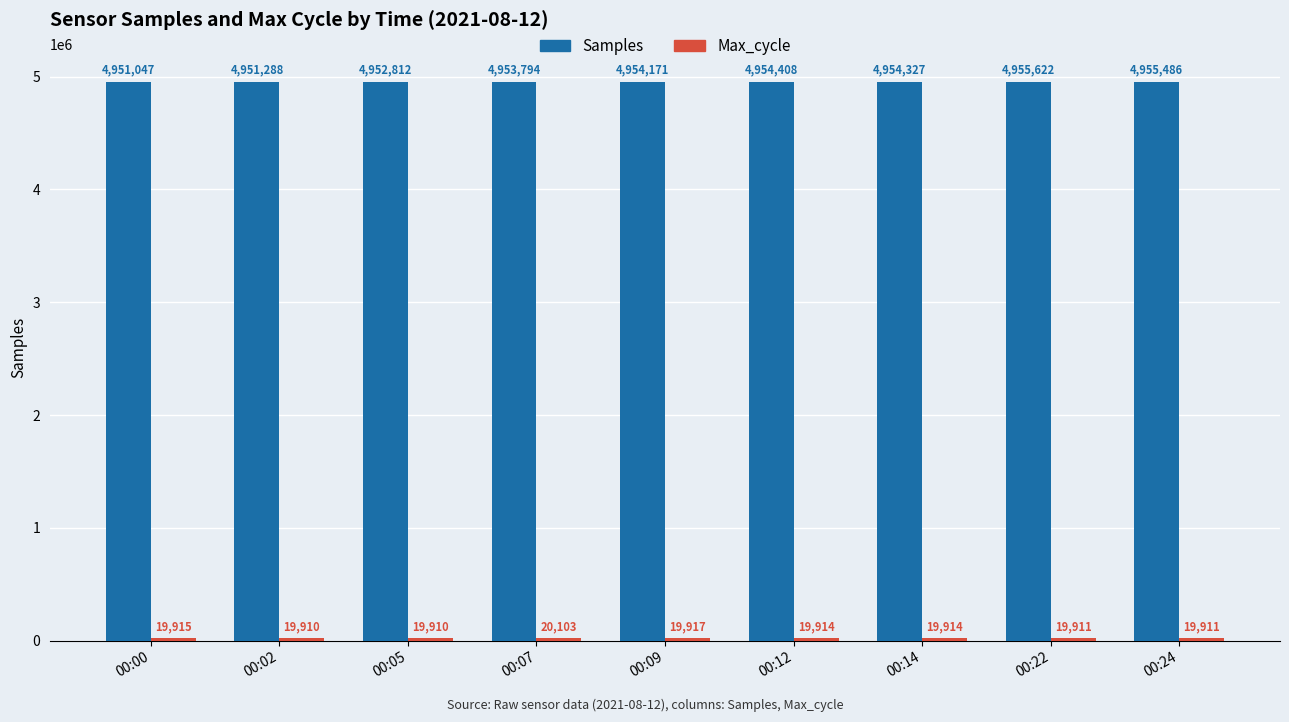

True or false: Samples has a value of 7852456 at 00:02.

False